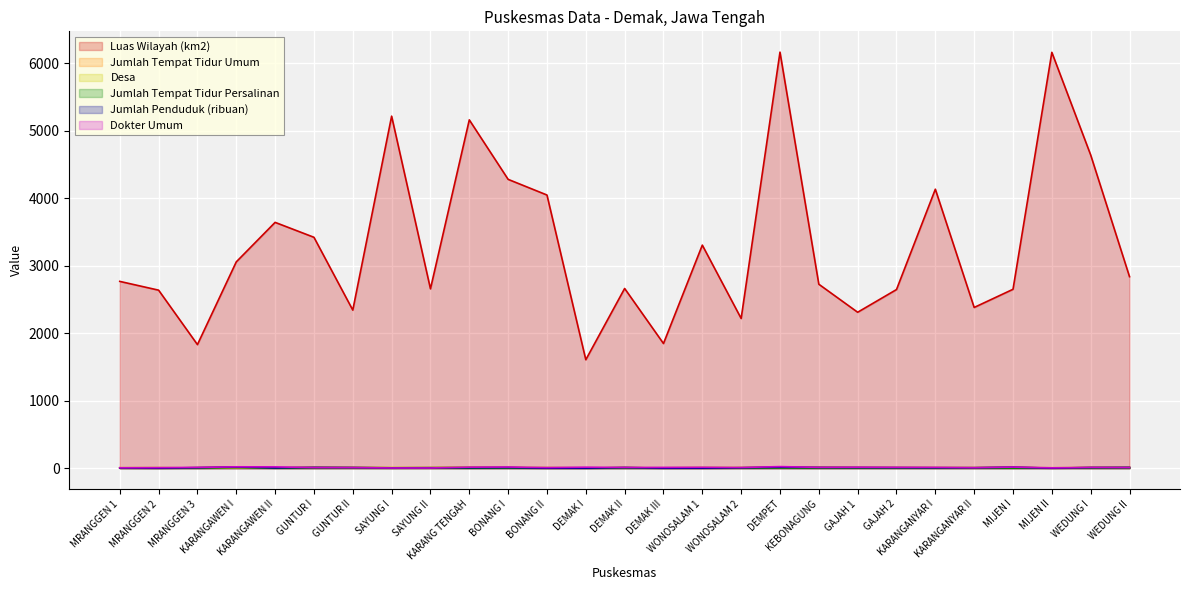

What is the spread (max minus min) of values at MIJEN I?

2648